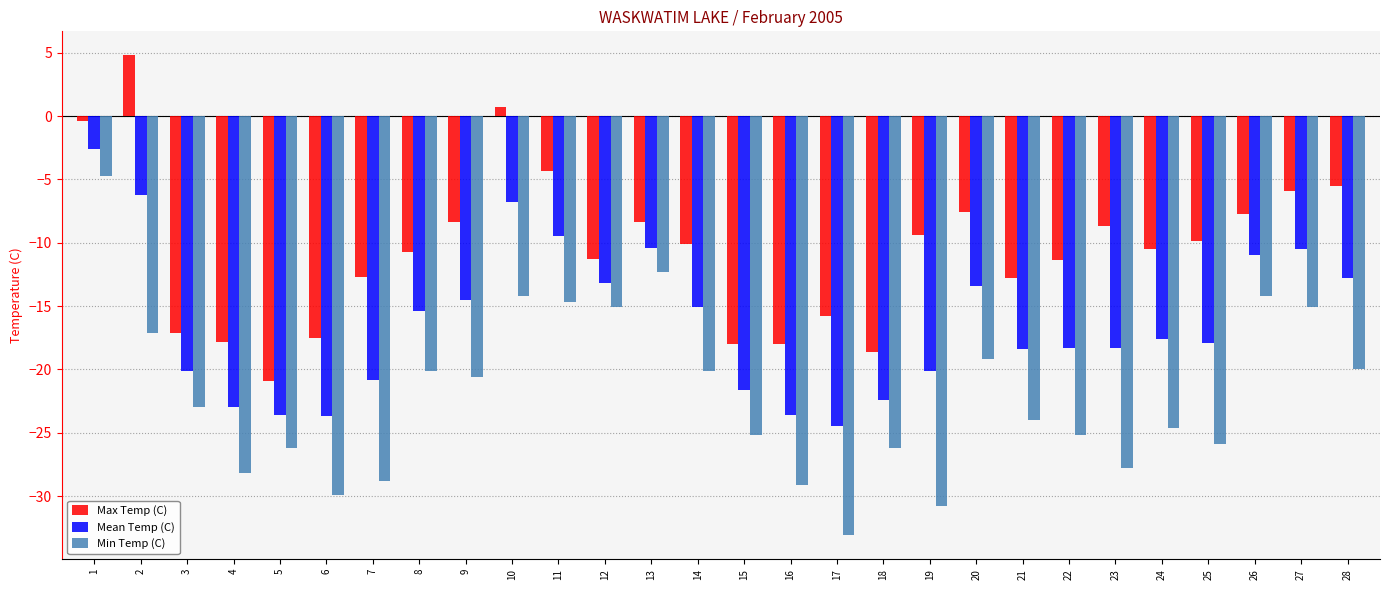

What is the sum of all Mean Temp (C) values?

-455.3